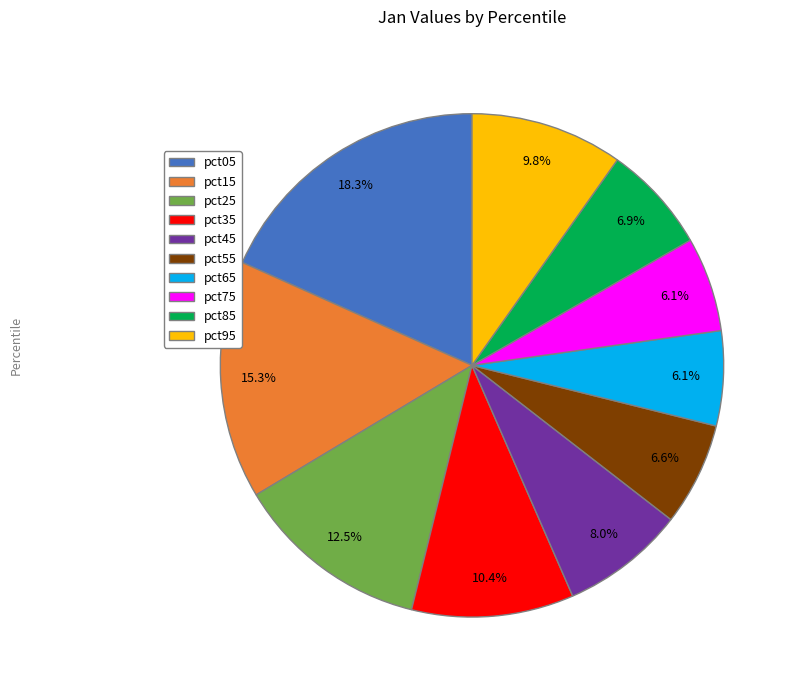

Which has a higher value, pct95 or pct15?

pct15